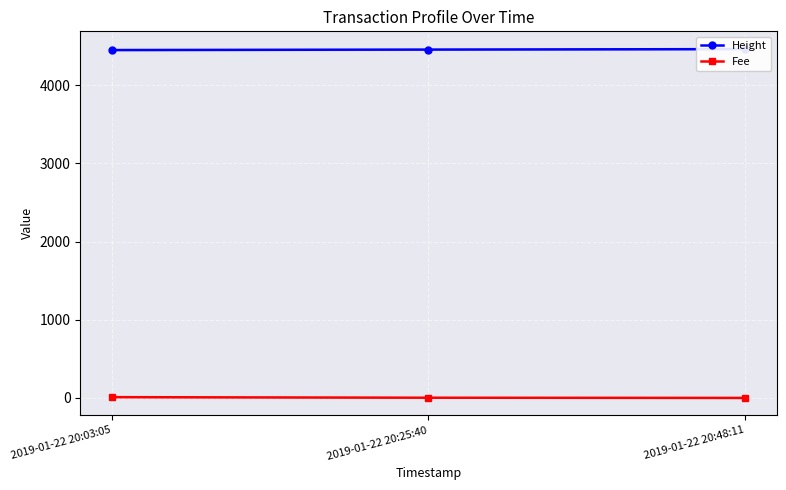

What is the average value of the Height series?

4457.0